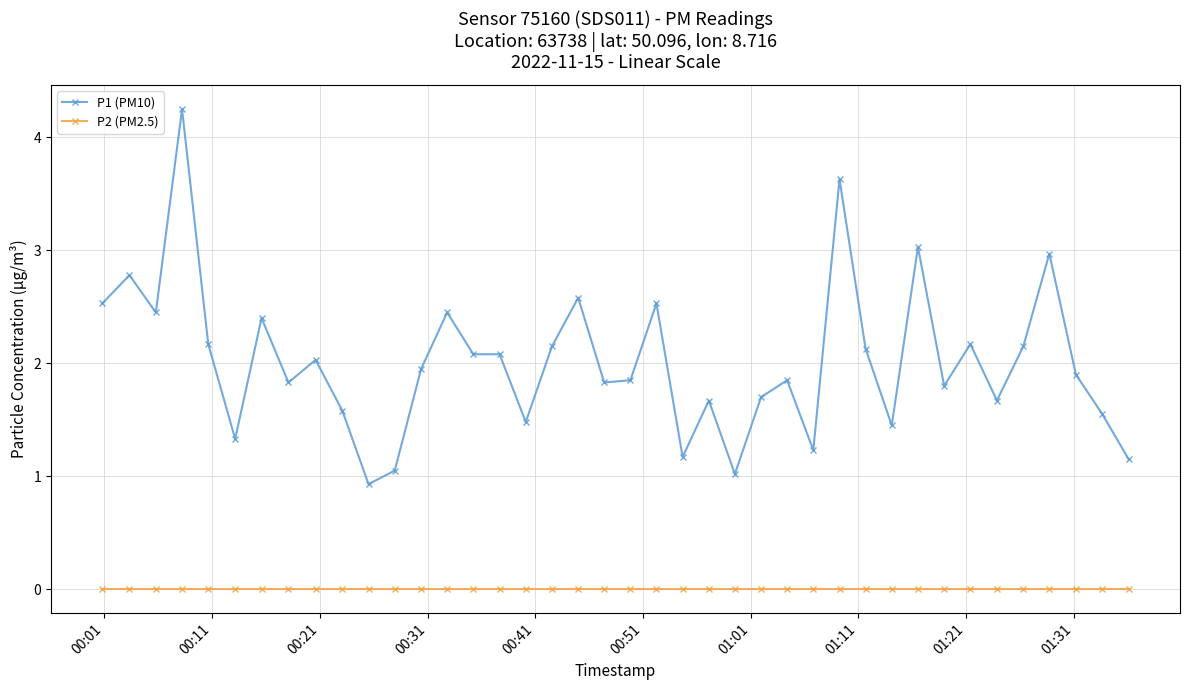

How many lines are shown in the chart?

2